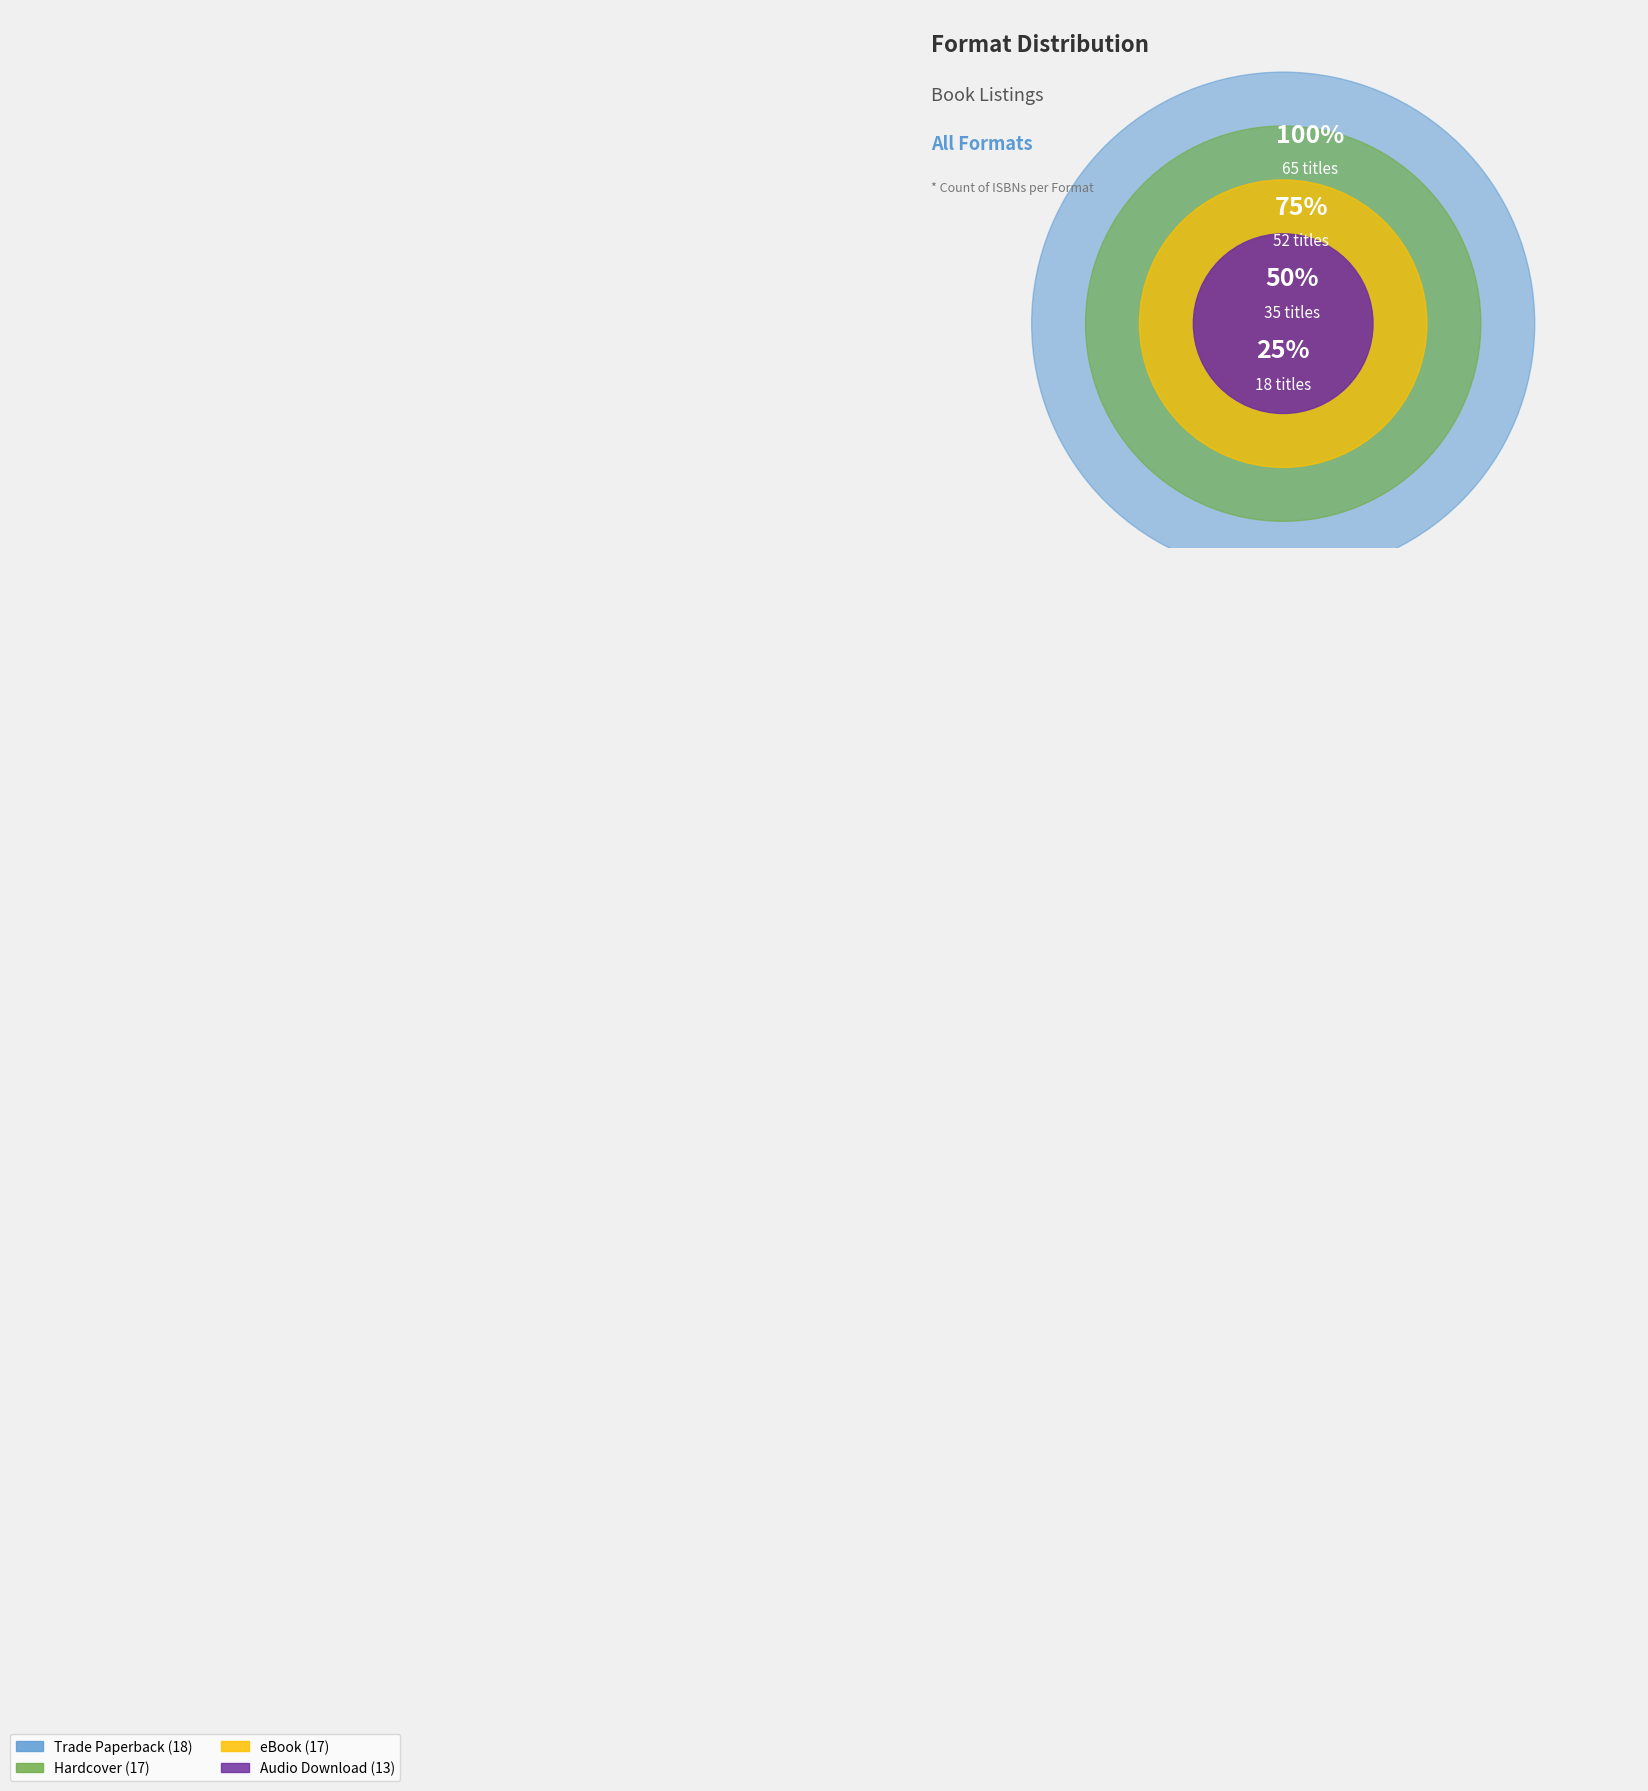

What is the ratio of the value at Trade Paperback to the value at eBook?

1.1